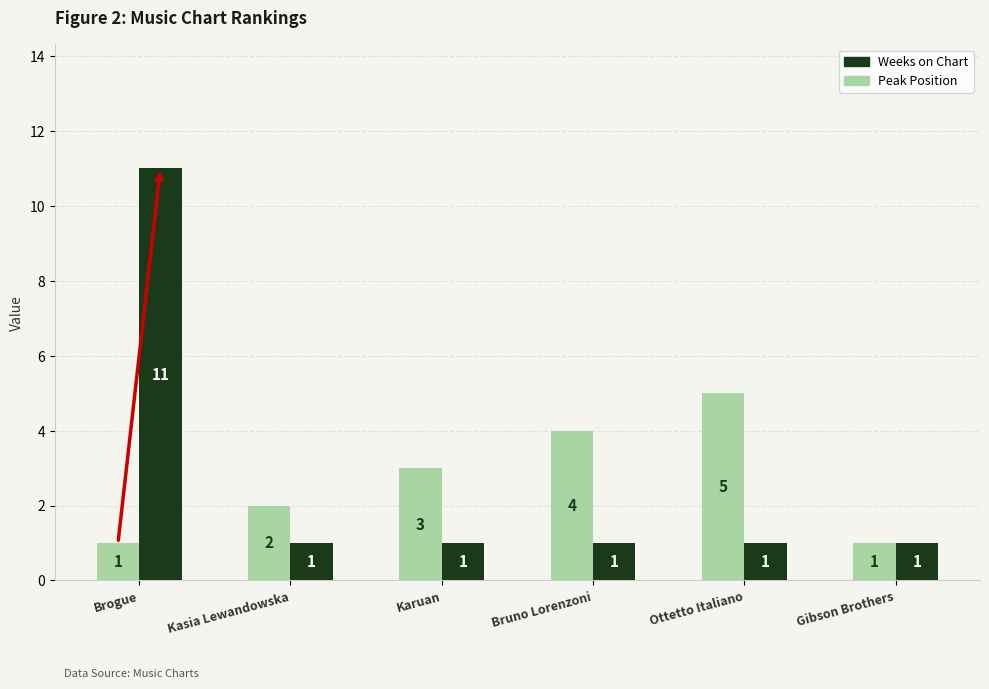

Rank the series by their maximum value, from highest to lowest.

Weeks on Chart, Peak Position